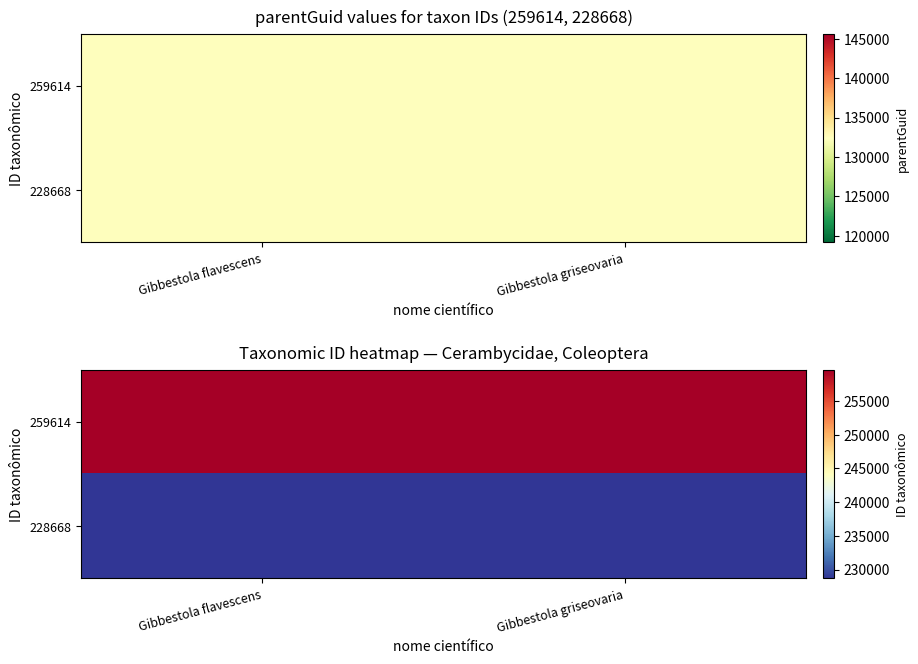

List the labels in order of 228668 value, largest first.

Gibbestola flavescens, Gibbestola griseovaria